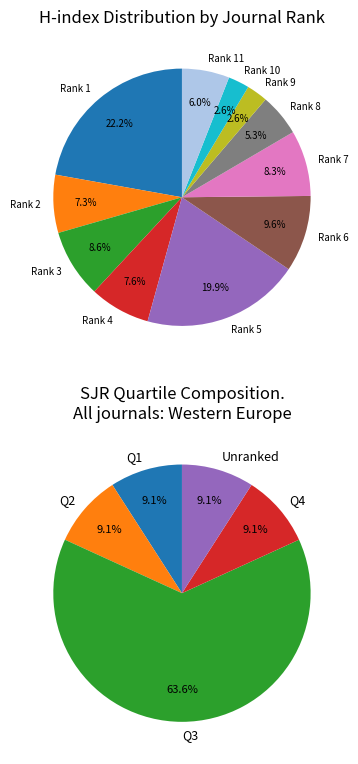

What portion of the pie excludes Rank 7?

91.7%